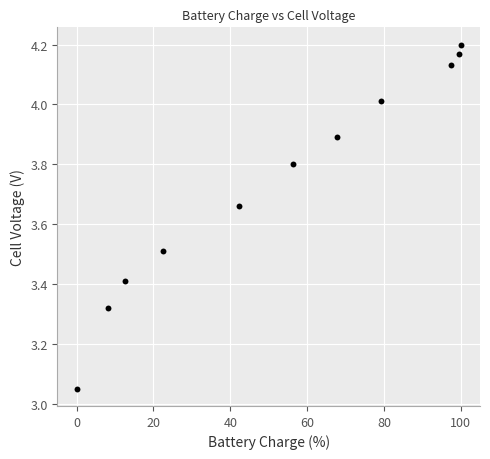

What is the range of X values (max minus min)?

100.0